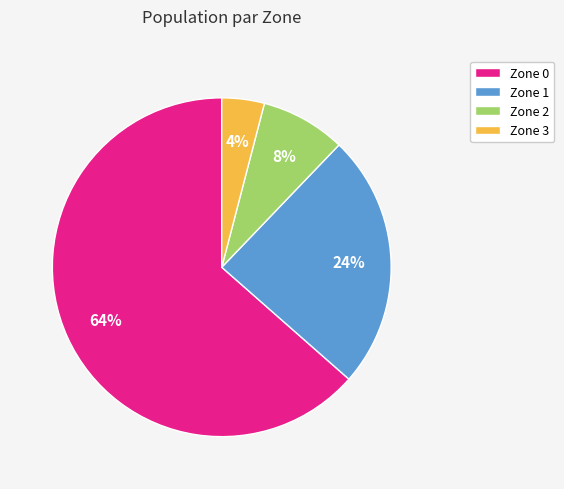

The Zone 2 slice represents 22% of the pie. True or false?

False